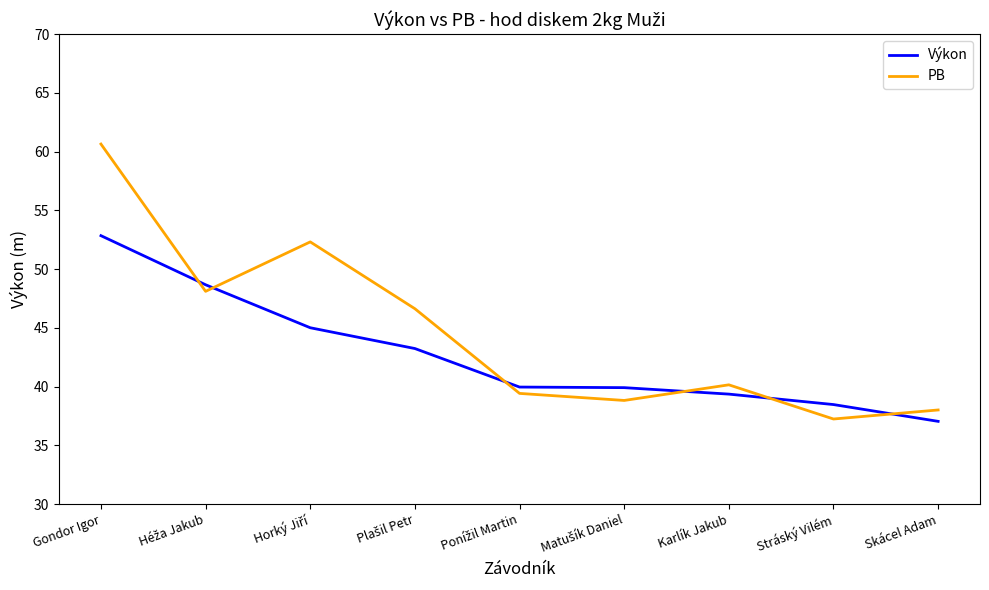

At which label does Výkon reach its peak?

Gondor Igor